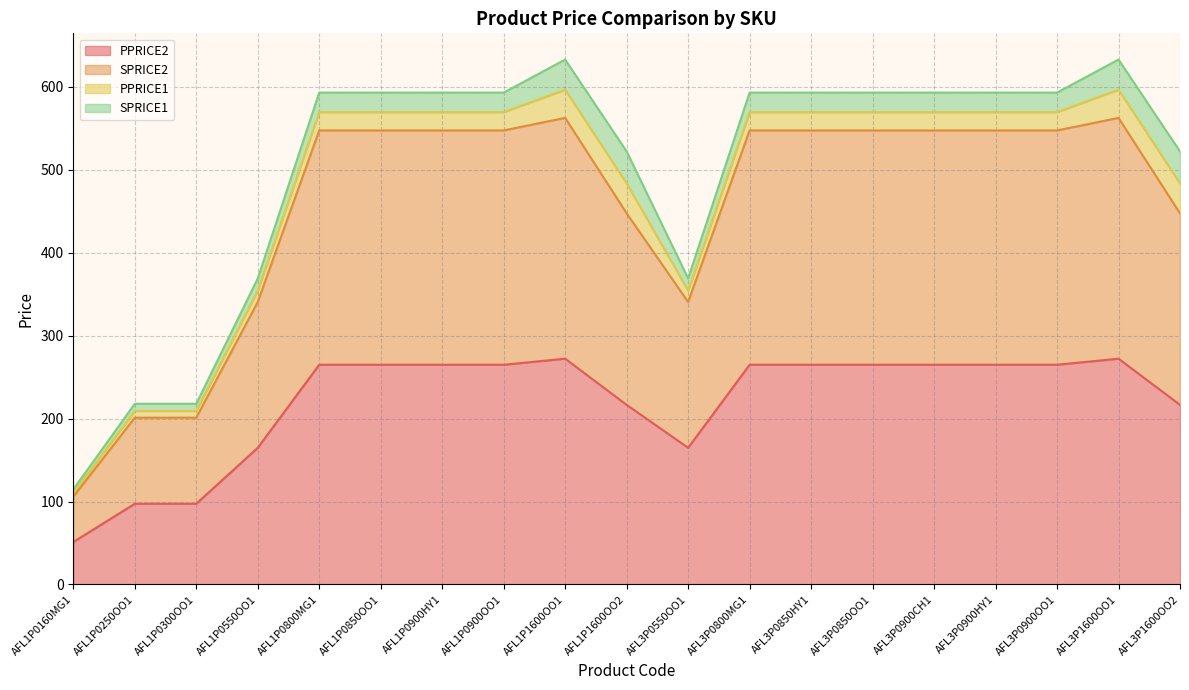

Is the value of SPRICE2 at AFL3P0900HY1 greater than the value of PPRICE2 at AFL3P0850HY1?

Yes